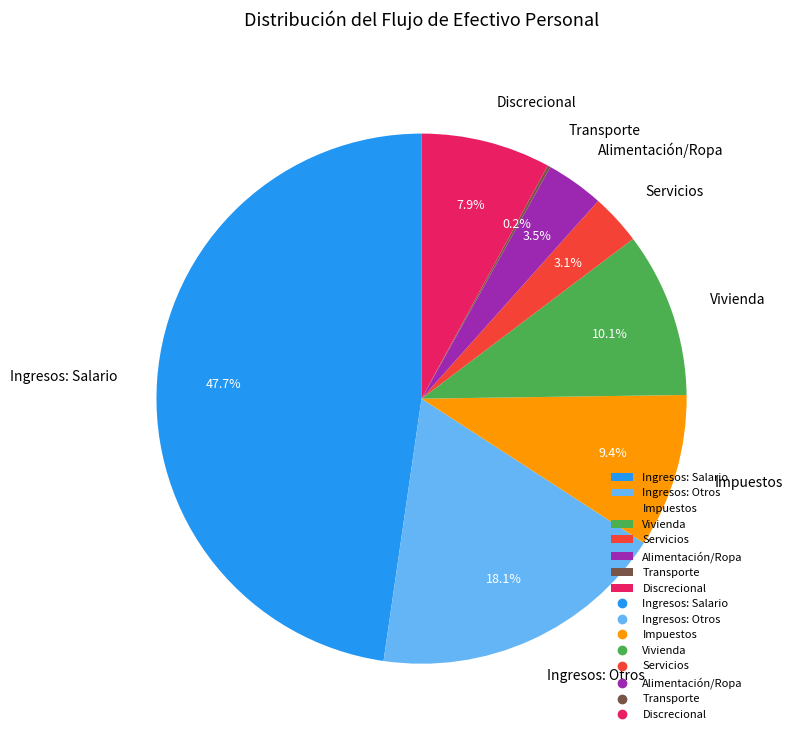

Which category has the biggest portion of the pie?

Ingresos: Salario